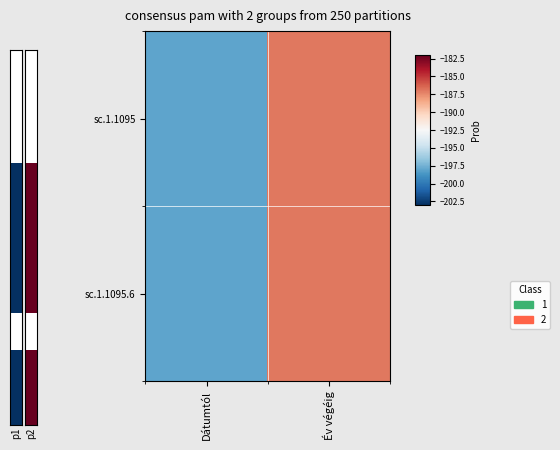

What is the lowest value of the sc.1.1095 series?

-198